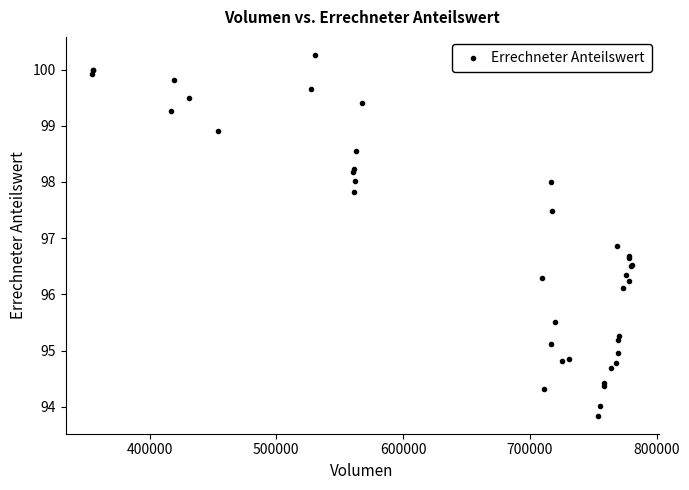

What Y value in the scatter plot is closest to 97?

96.9